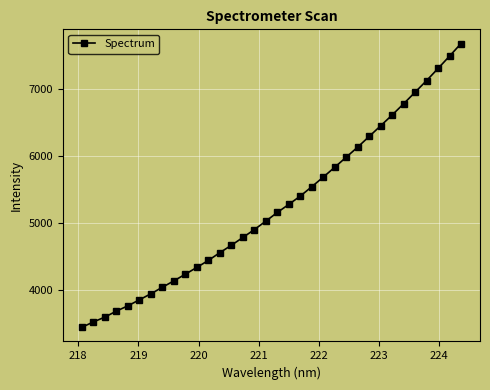

What is the value of the 30th point from the left?

6956.0